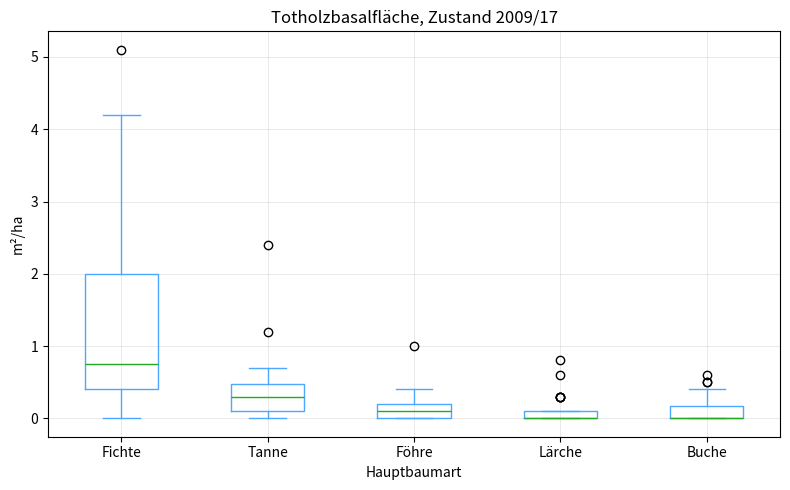

Comparing the boxes themselves (not the whiskers), which one is the tallest?

Fichte